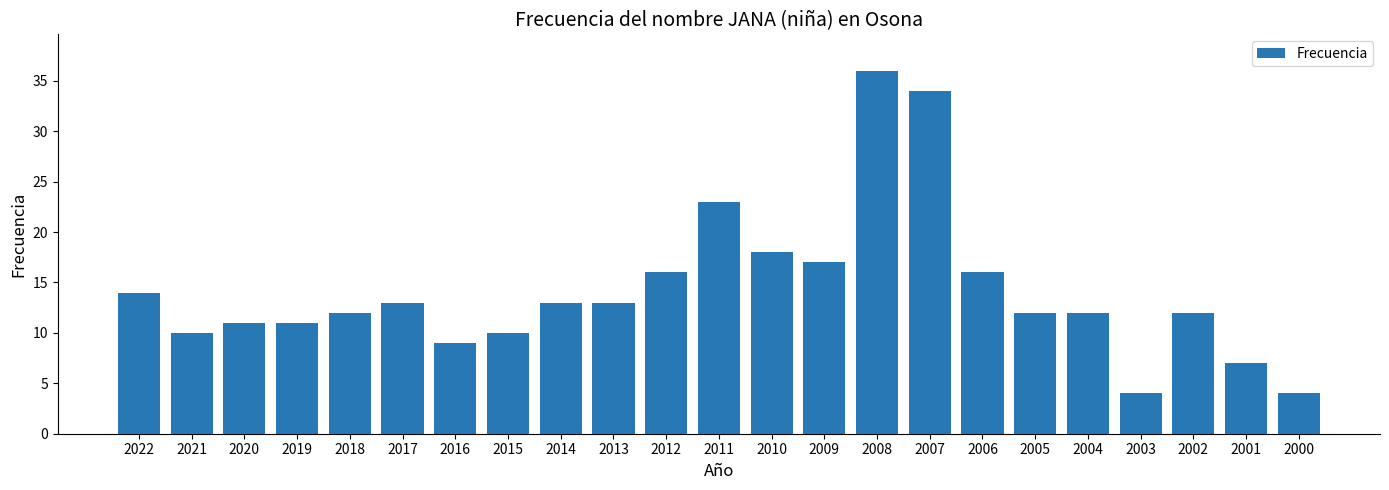

Count the number of categories in the chart.

23